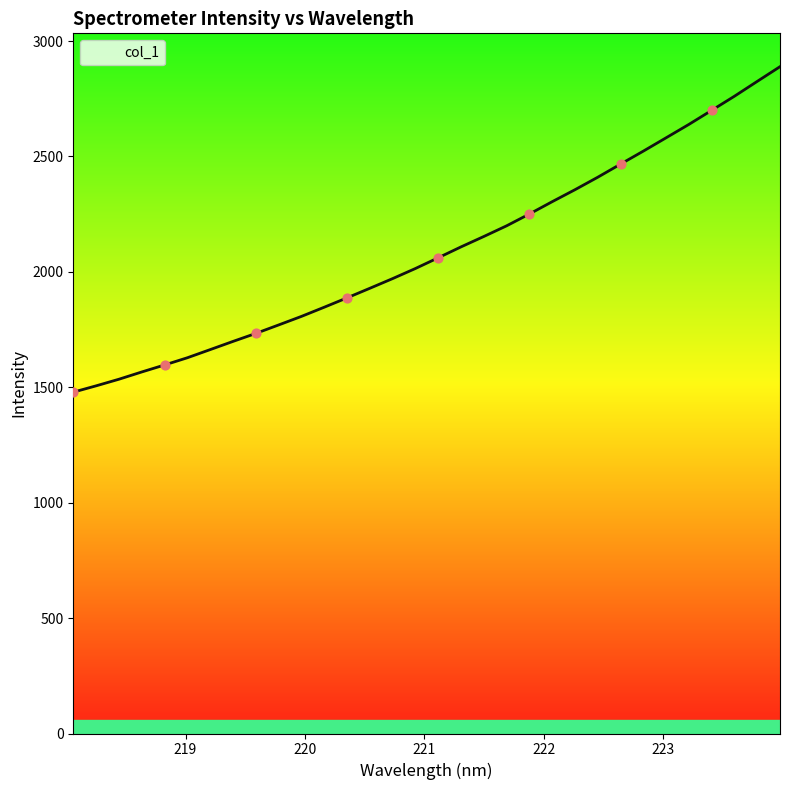

What is the difference between the maximum and minimum values?

1410.1